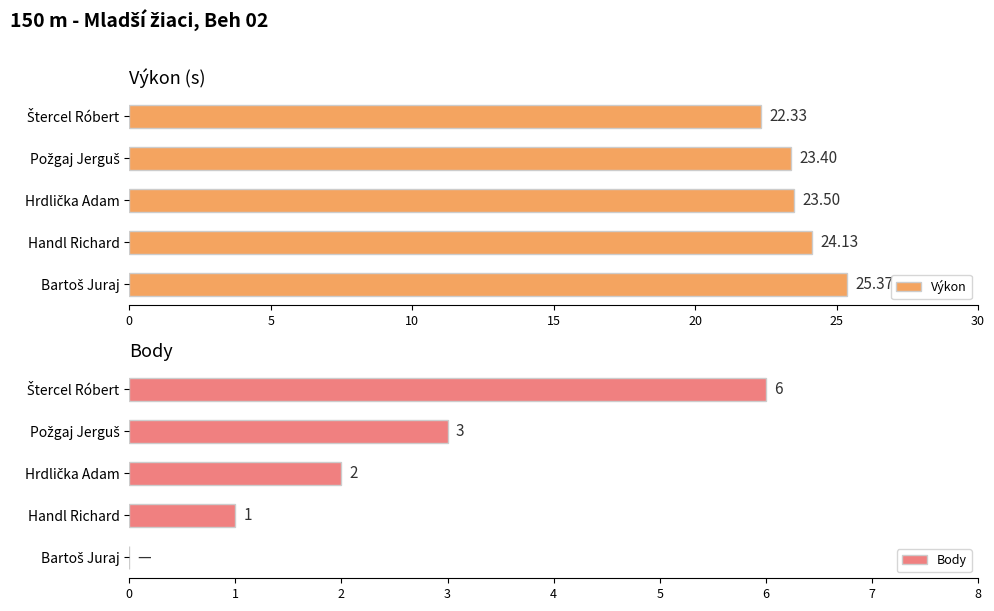

At how many categories does at least one series exceed 1?

5